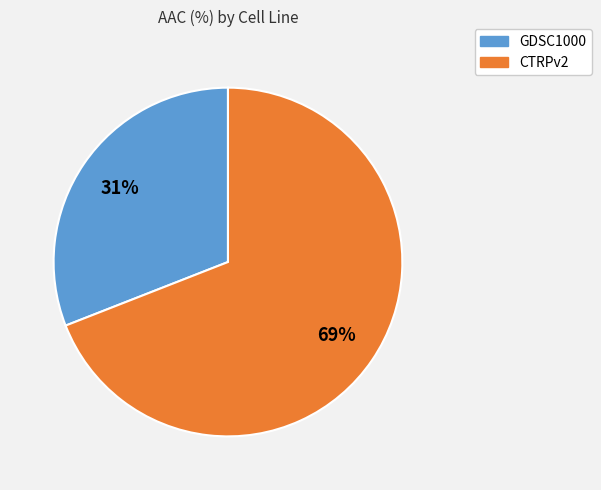

How many slices are in this pie chart?

2